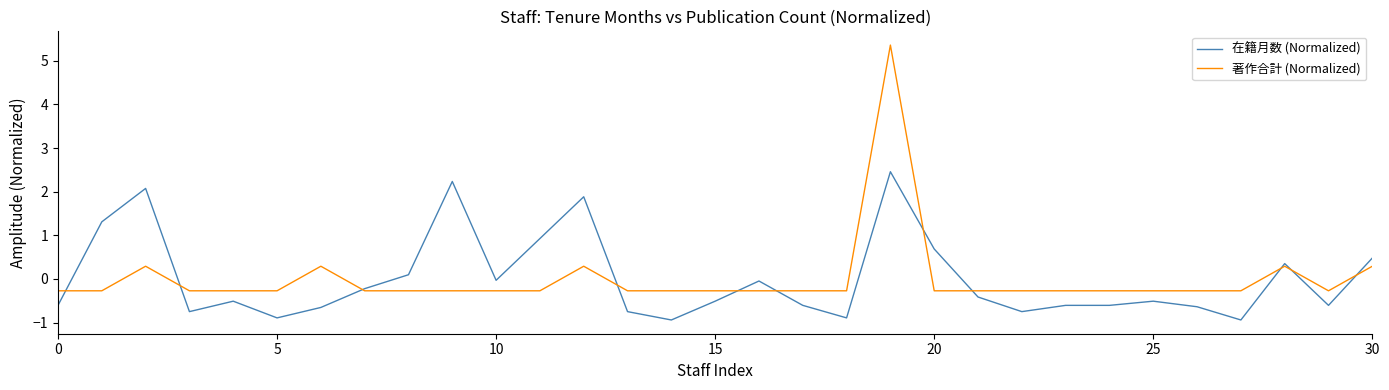

List the series in order of their peak value, highest first.

著作合計 (Normalized), 在籍月数 (Normalized)